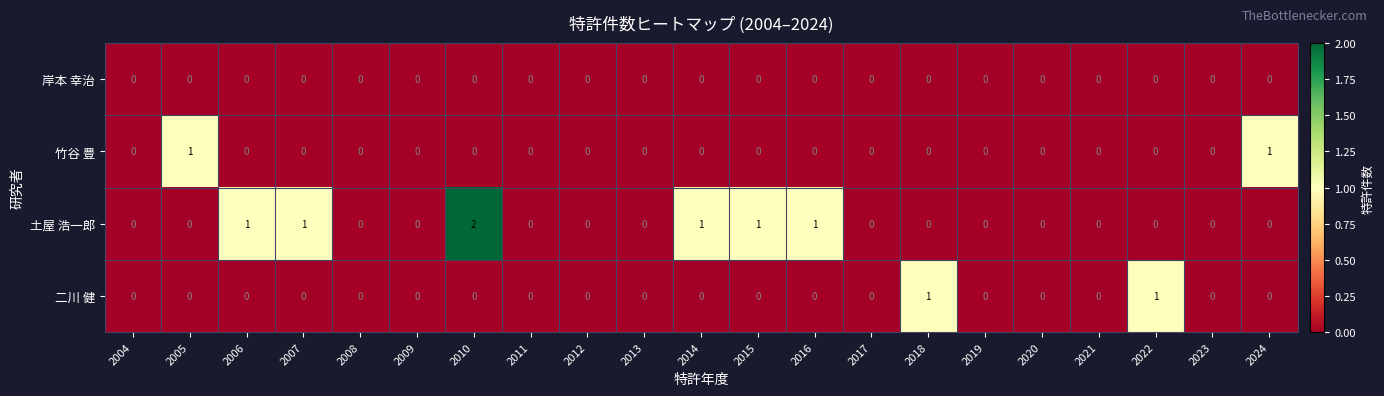

The value of 二川 健 at 2016 is -1. True or false?

False